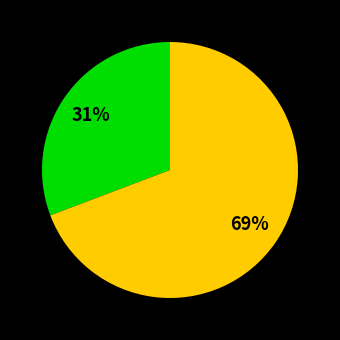

To the nearest percent, what is the difference between the largest and smallest slice percentages?

38%